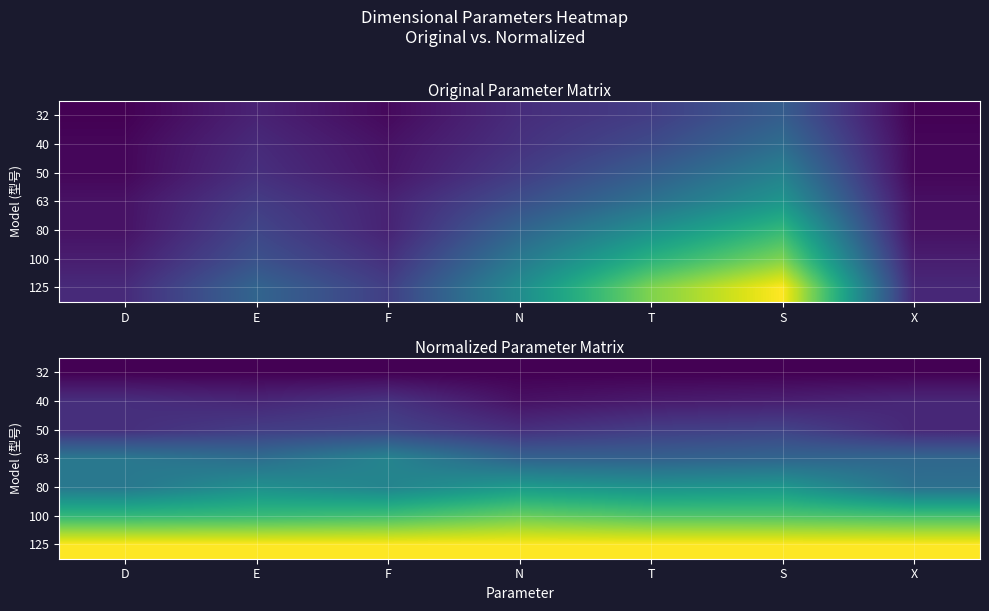

How many categories are shown in the chart?

7